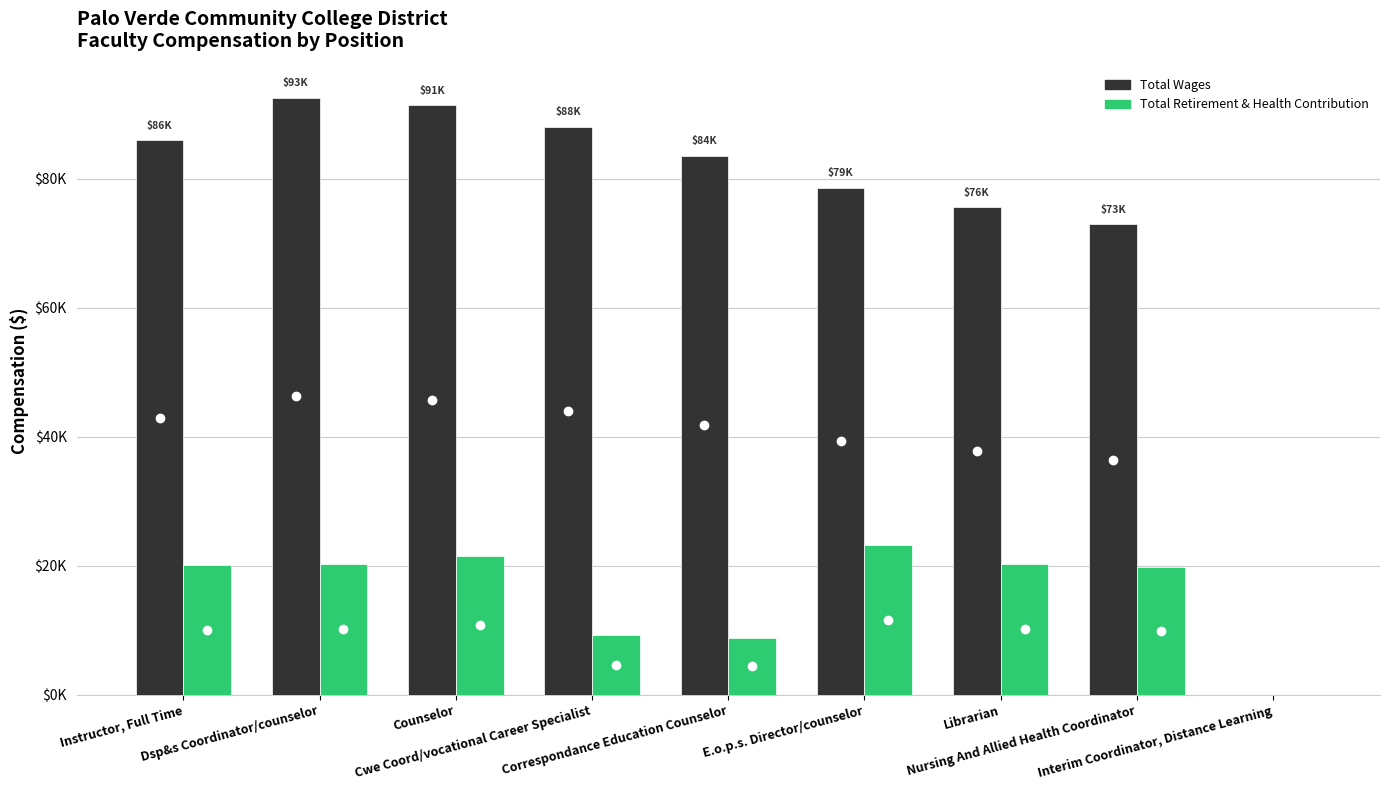

Are the bars grouped side by side (vs. stacked)?

Yes